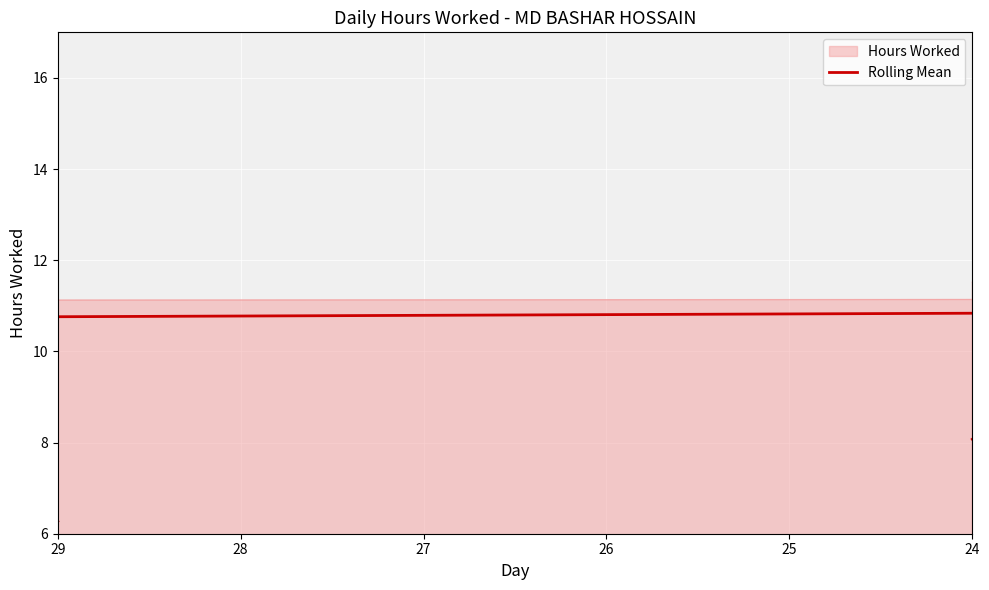

What is the label of the 26th point from the right?

25